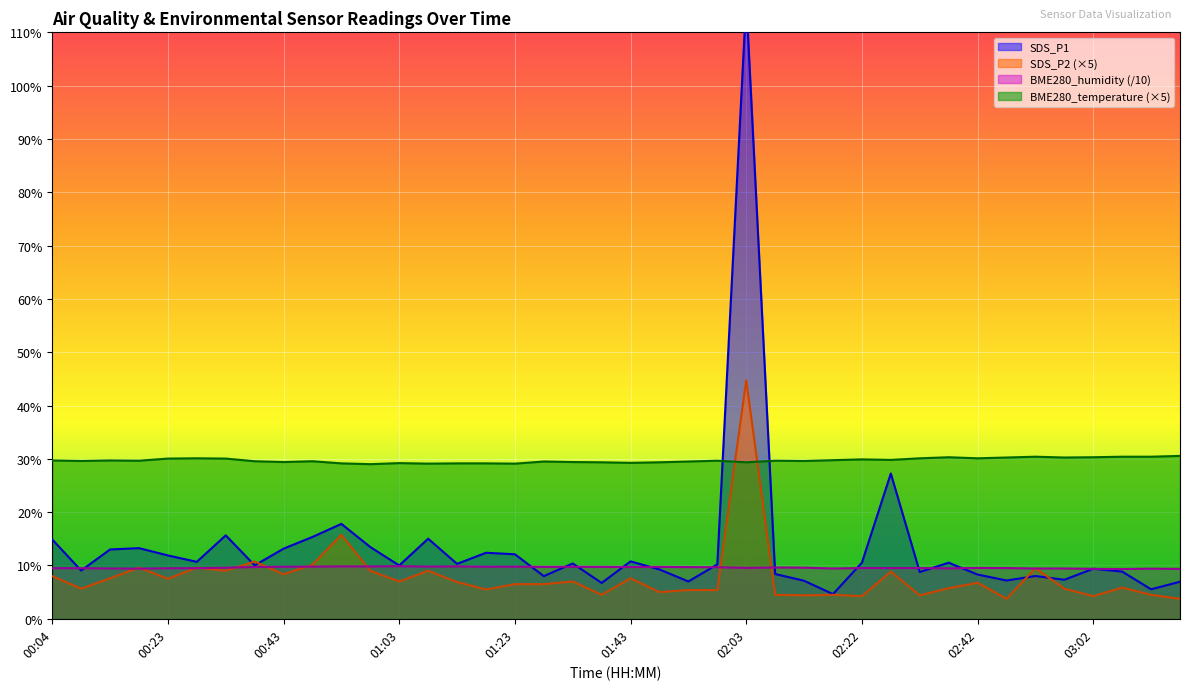

True or false: SDS_P2 and SDS_P1 cross at least once.

True